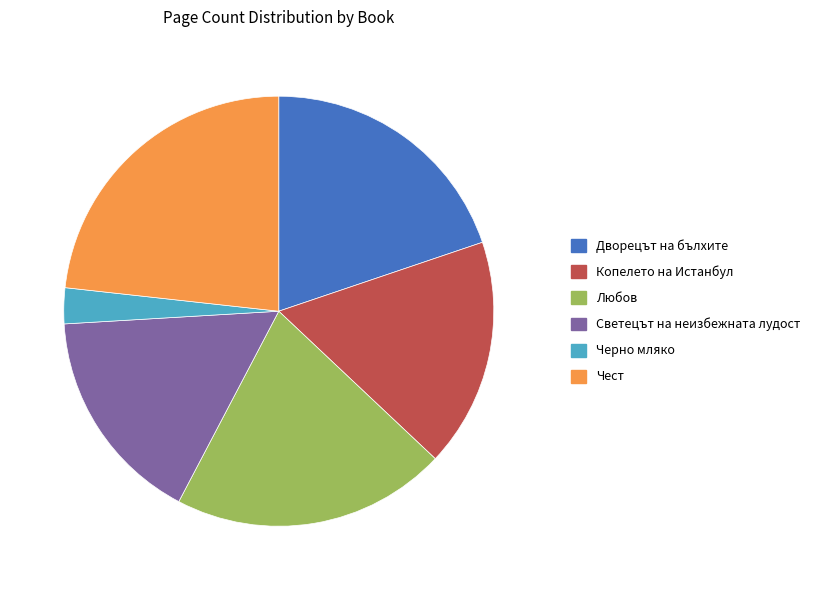

Which category has the biggest portion of the pie?

Чест